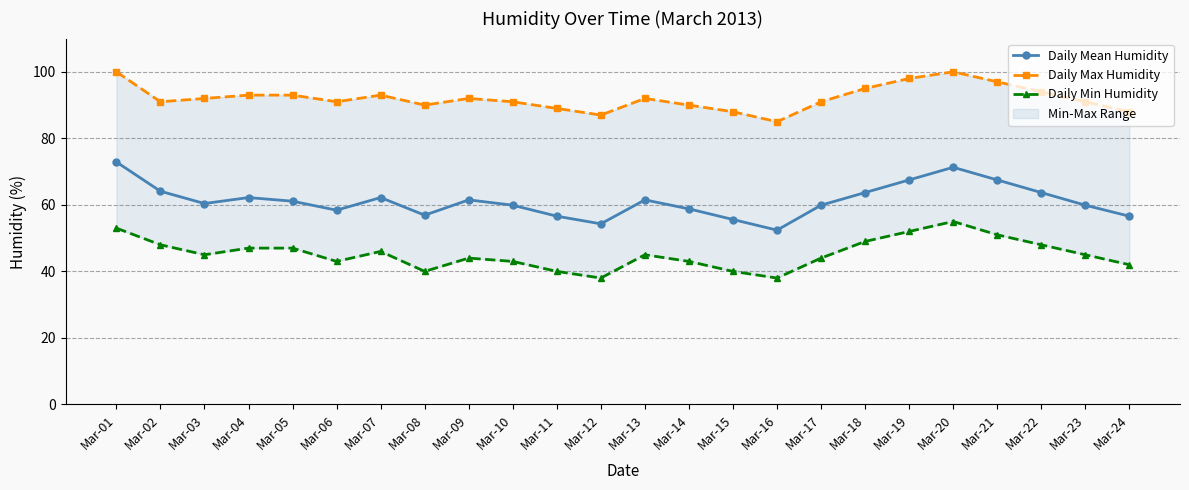

What is the average value of the Daily Max Humidity series?

92.1